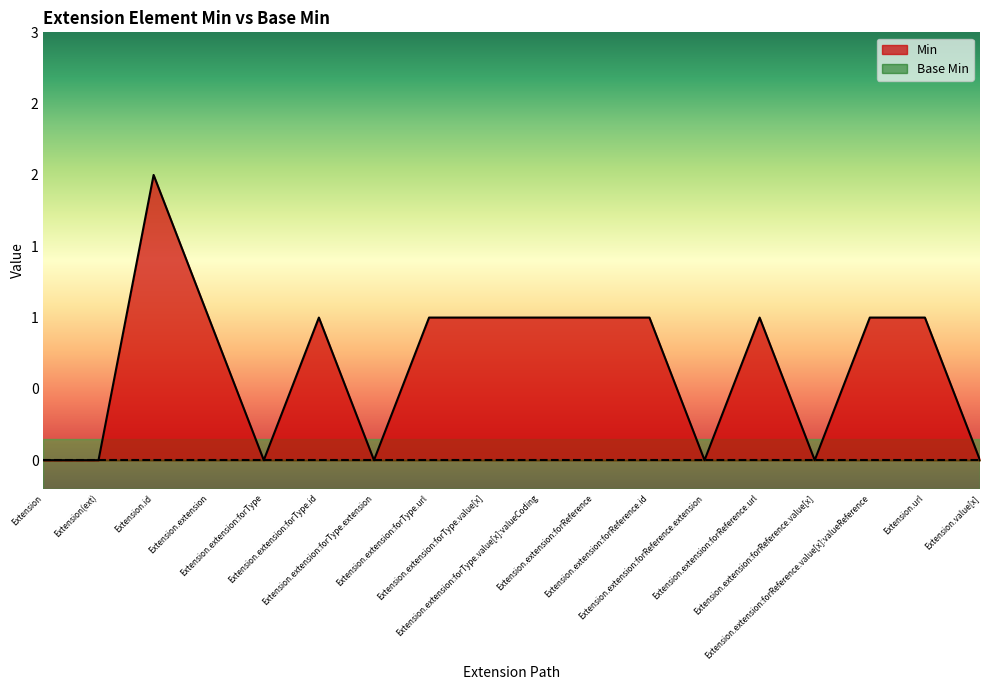

Which has a higher value, Extension.extension:forReference.extension or Extension.extension:forReference.value[x]?

Extension.extension:forReference.extension